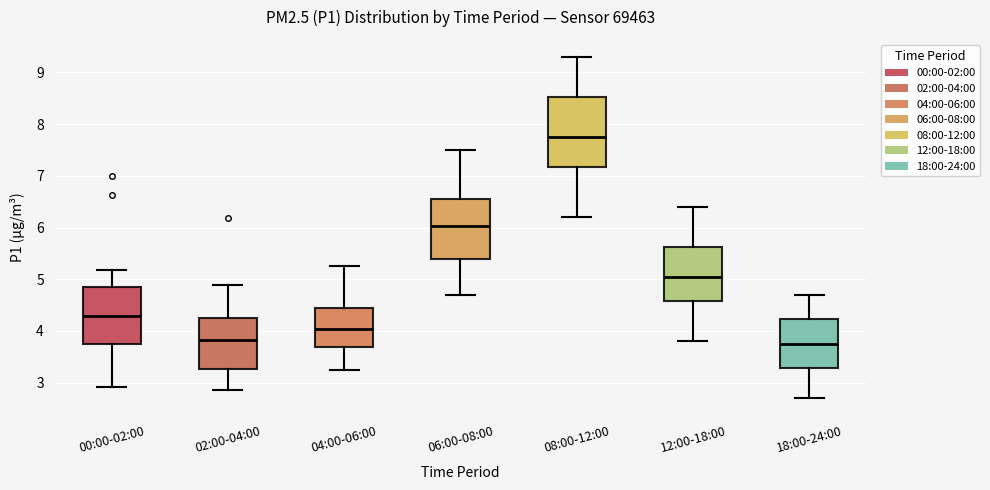

Which box is the tallest, from its lower edge to its upper edge?

08:00-12:00